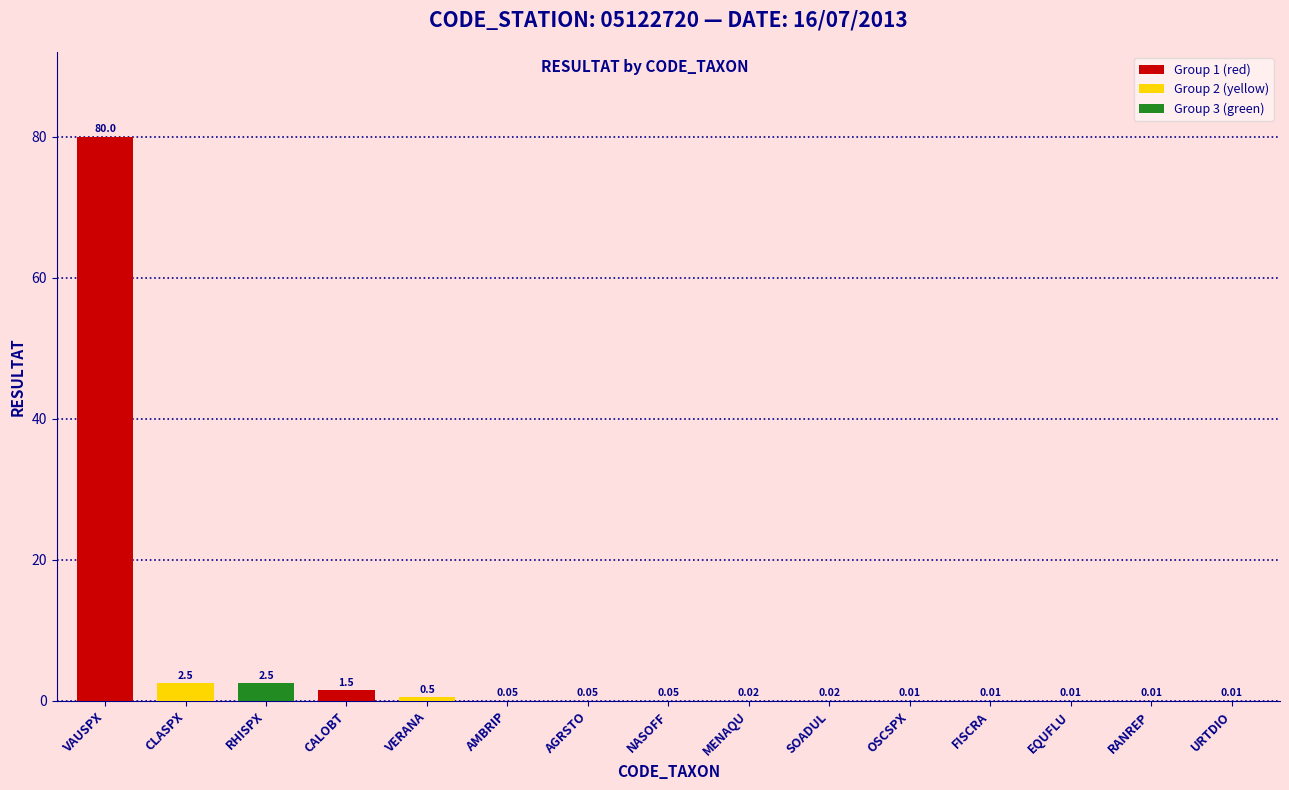

What is the sum of the values at EQUFLU and RHISPX?

2.5